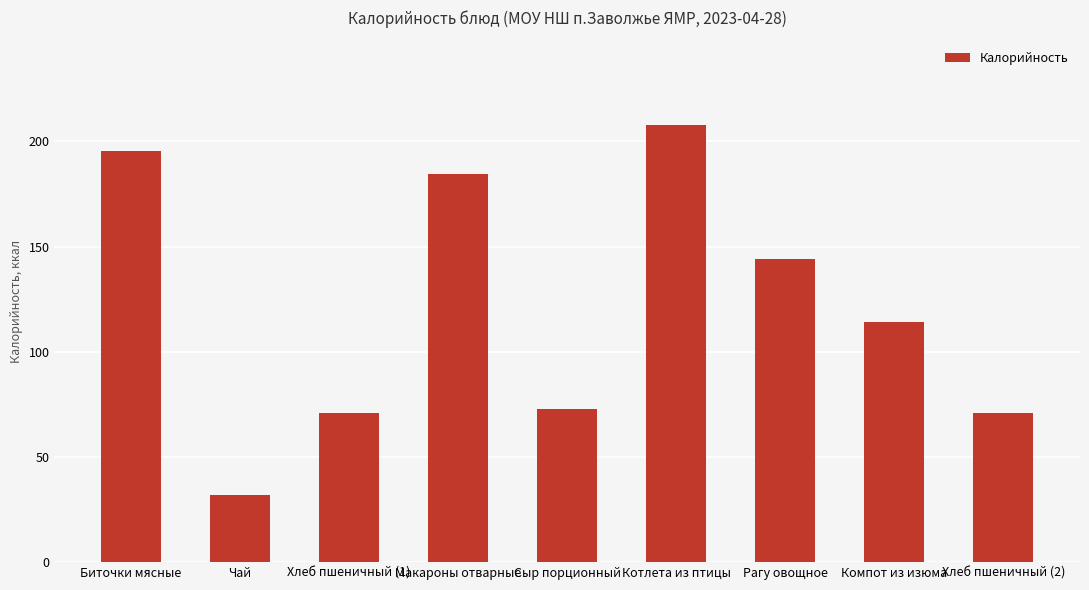

What is the change in value from Макароны отварные to Рагу овощное?

-40.5